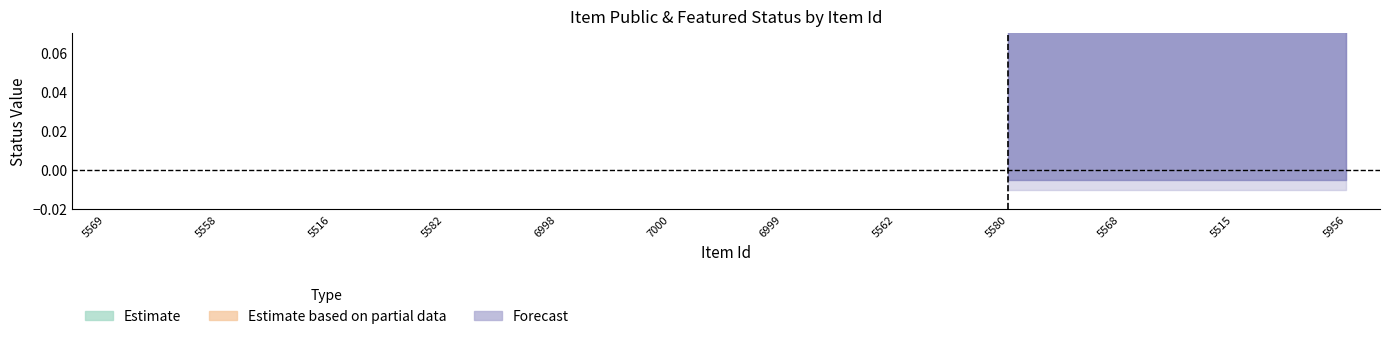

Is the value of featured at 5568 greater than the value of public at 5515?

No